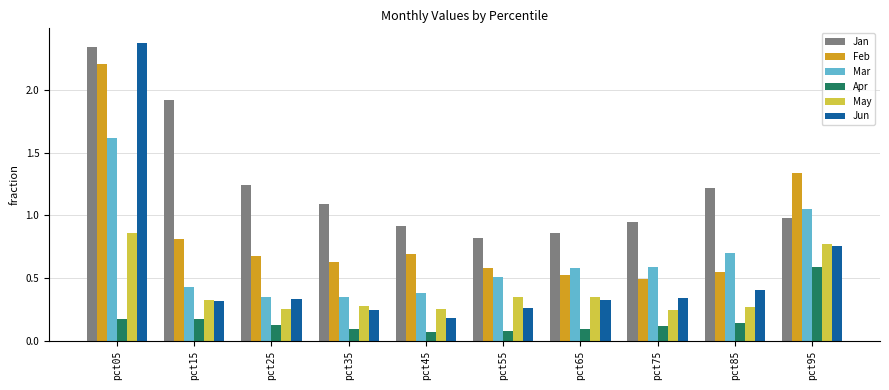

What is the maximum value for Mar?

1.6